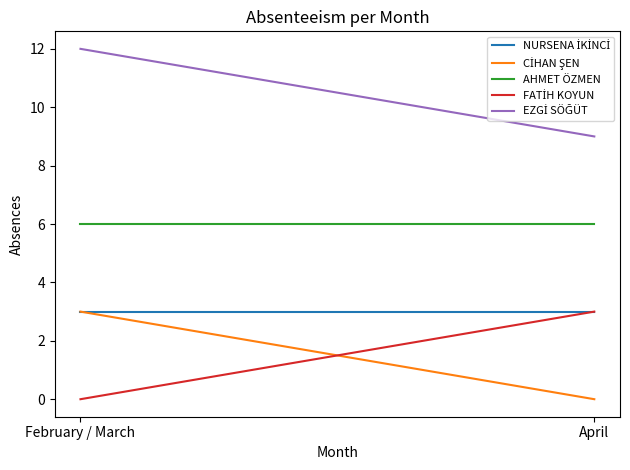

The FATİH KOYUN series shows -2 at February / March. True or false?

False